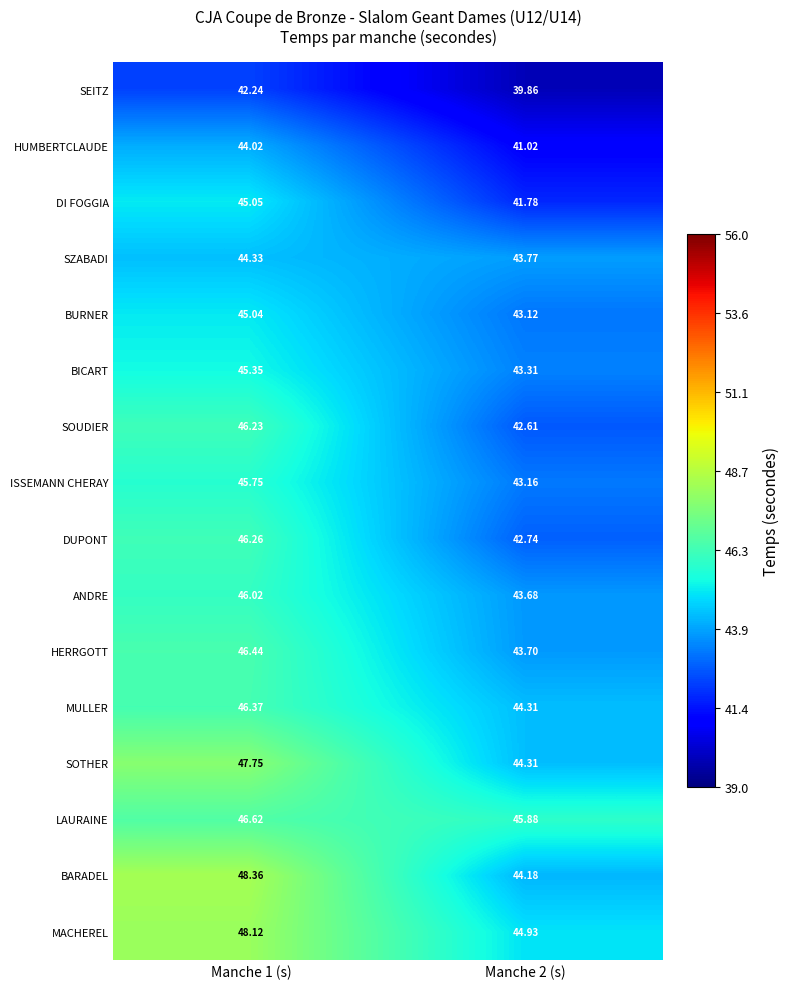

How many values in the SEITZ series are below 42?

1